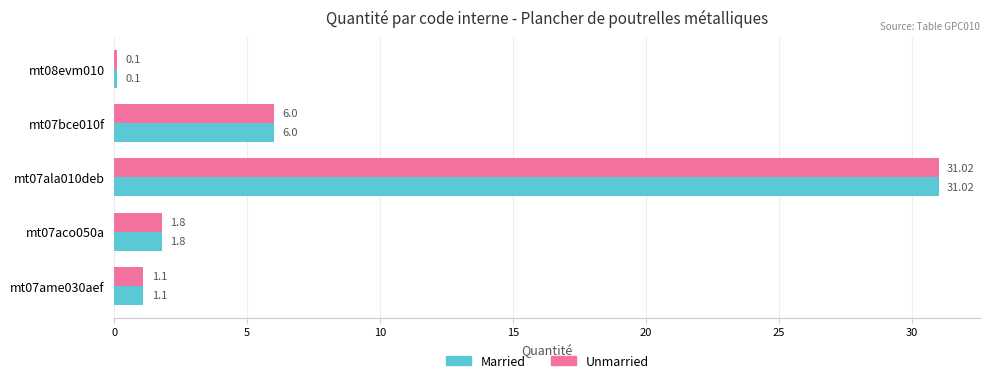

What is the sum of the Unmarried values at mt07bce010f and mt07aco050a?

7.8